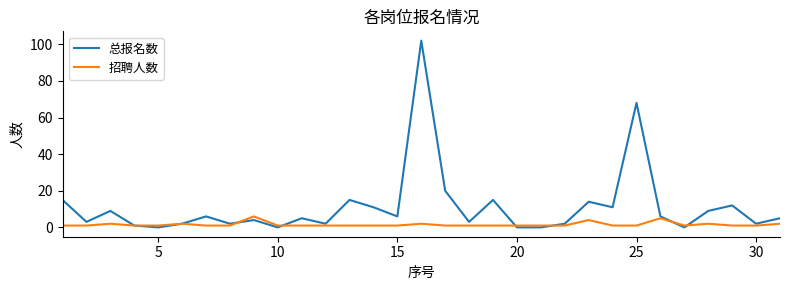

Which series has the largest total across all categories?

总报名数